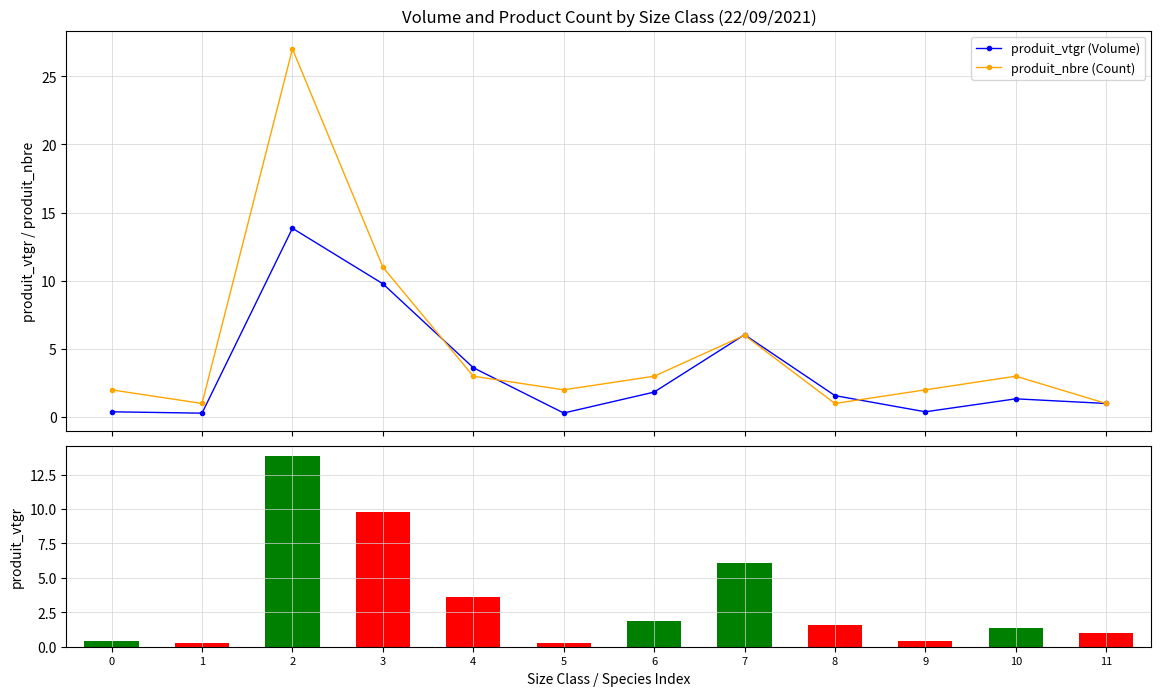

What are all the series names shown in the legend?

produit_vtgr (Volume), produit_nbre (Count)